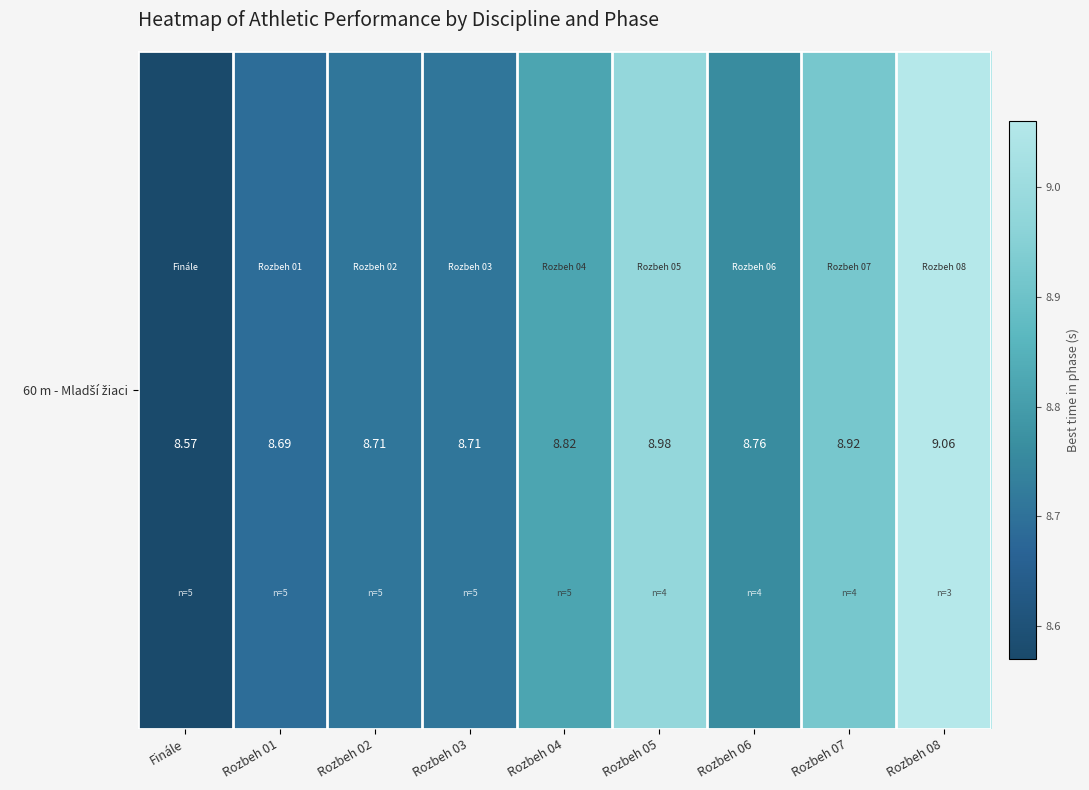

List the labels in order of value, smallest first.

Finále, Rozbeh 01, Rozbeh 02, Rozbeh 03, Rozbeh 06, Rozbeh 04, Rozbeh 07, Rozbeh 05, Rozbeh 08